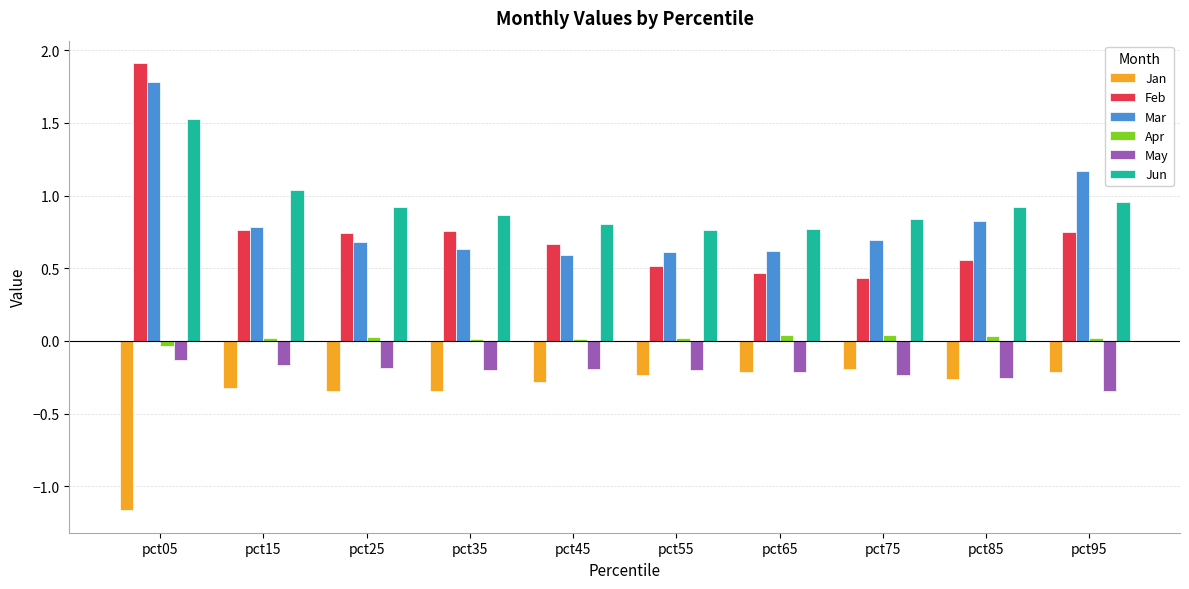

What are all the series names shown in the legend?

Jan, Feb, Mar, Apr, May, Jun